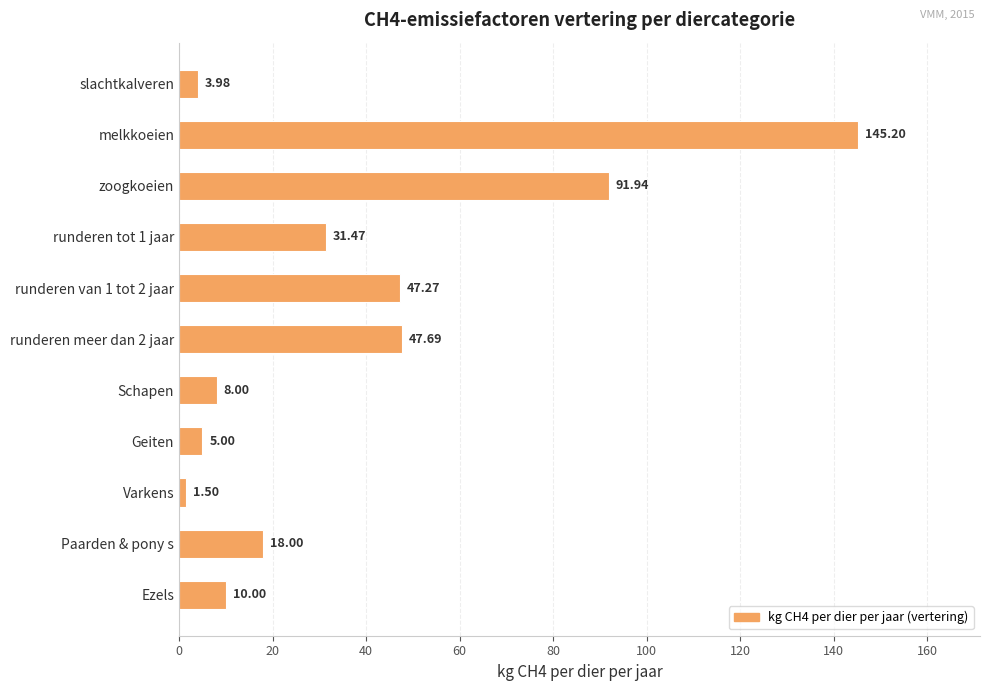

Rank the categories by value from lowest to highest.

Varkens, slachtkalveren, Geiten, Schapen, Ezels, Paarden & pony s, runderen tot 1 jaar, runderen van 1 tot 2 jaar, runderen meer dan 2 jaar, zoogkoeien, melkkoeien